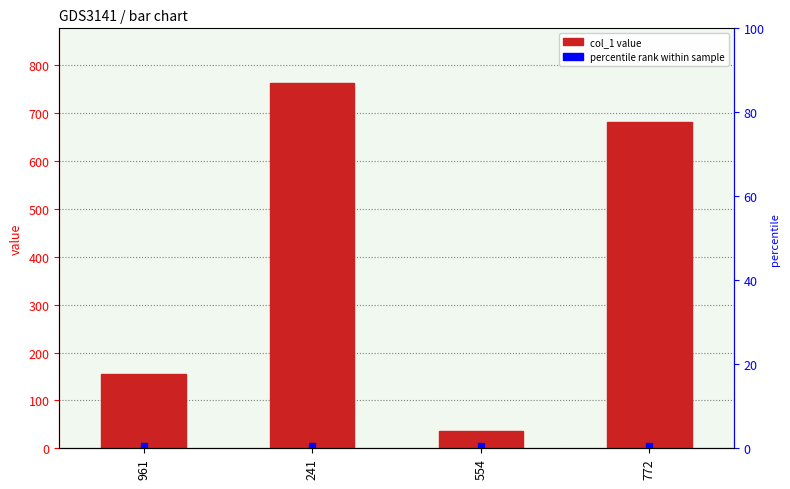

Which category has the highest value across all series?

241